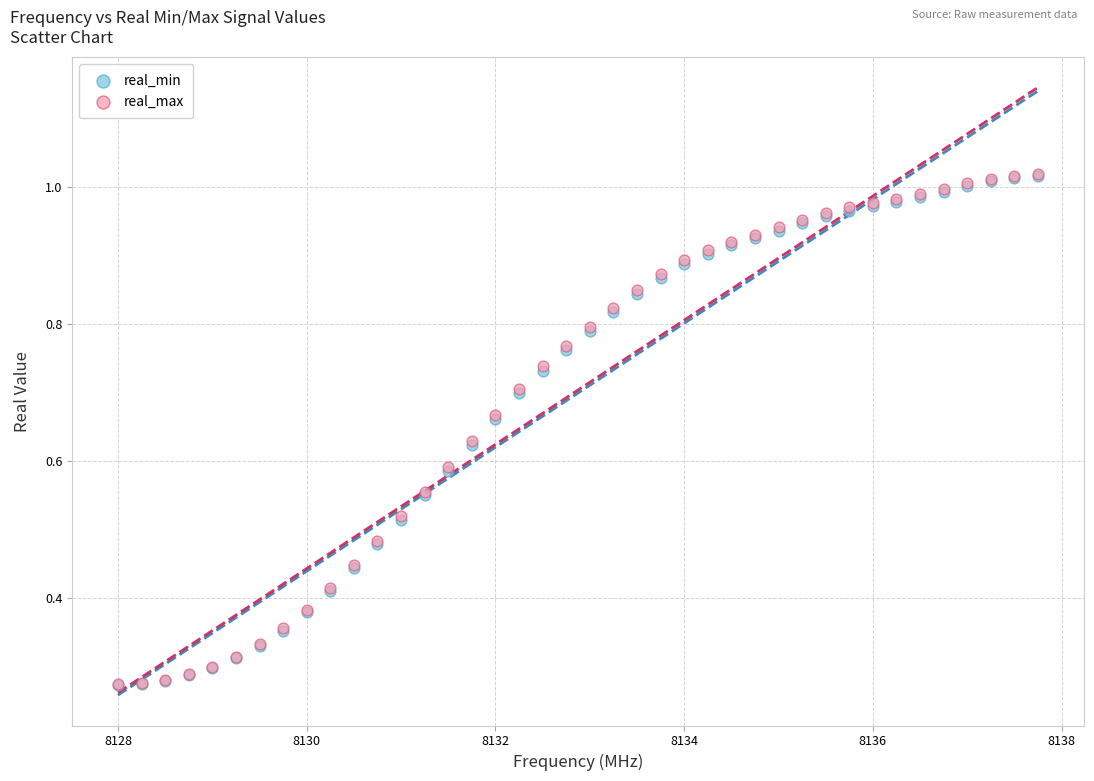

Which series has the largest Y range (max minus min)?

real_max